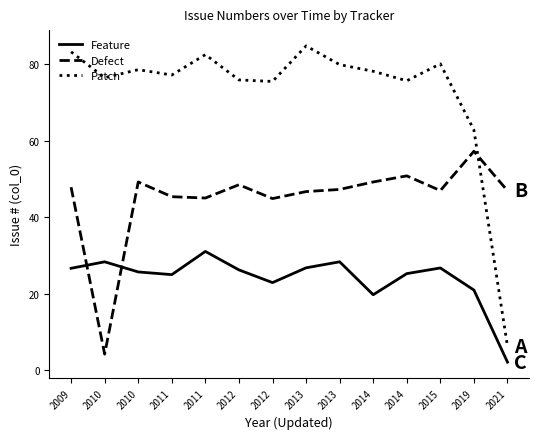

True or false: Patch and Feature cross at least once.

False